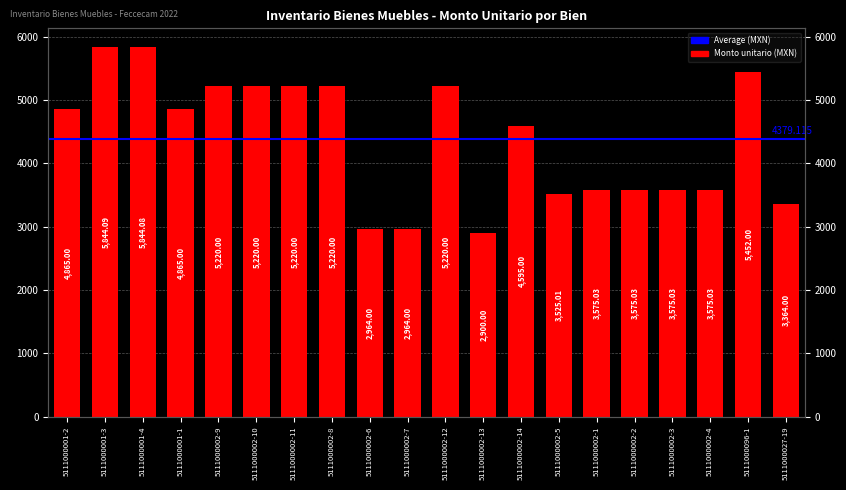

Are the bars horizontal?

No